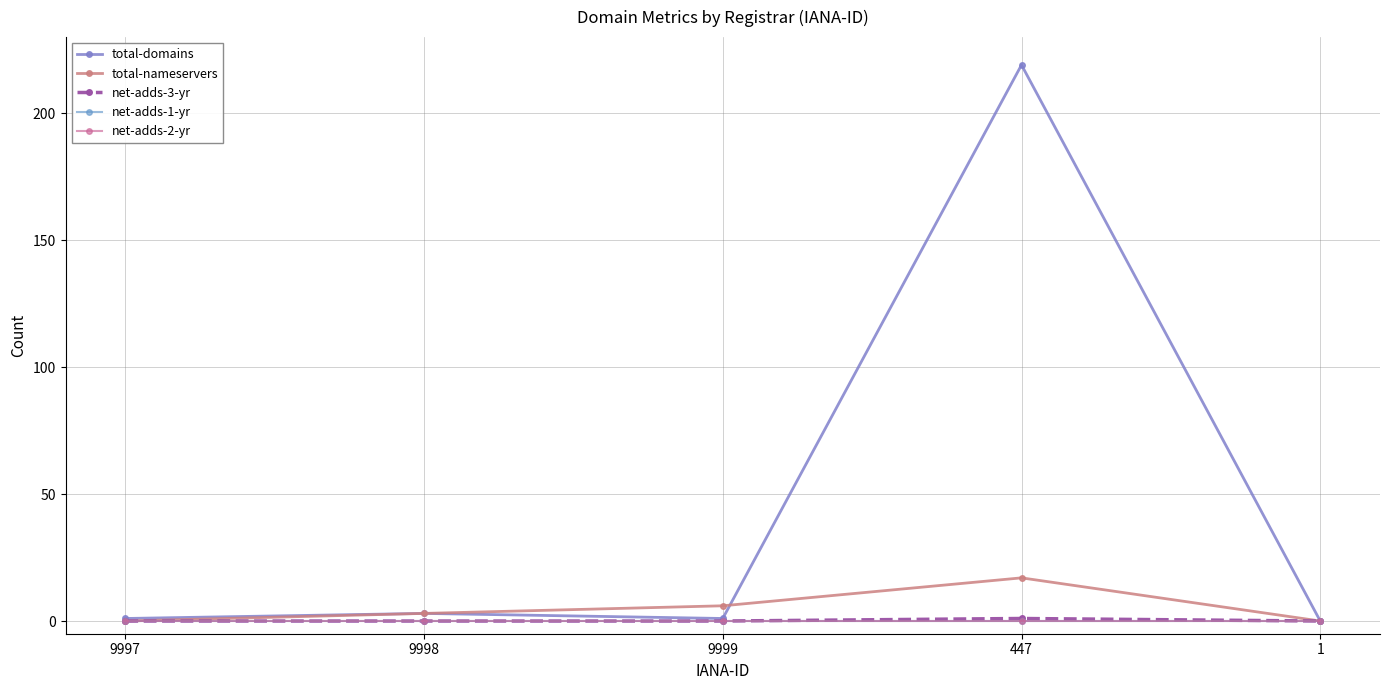

What are all the series names shown in the legend?

total-domains, total-nameservers, net-adds-3-yr, net-adds-1-yr, net-adds-2-yr